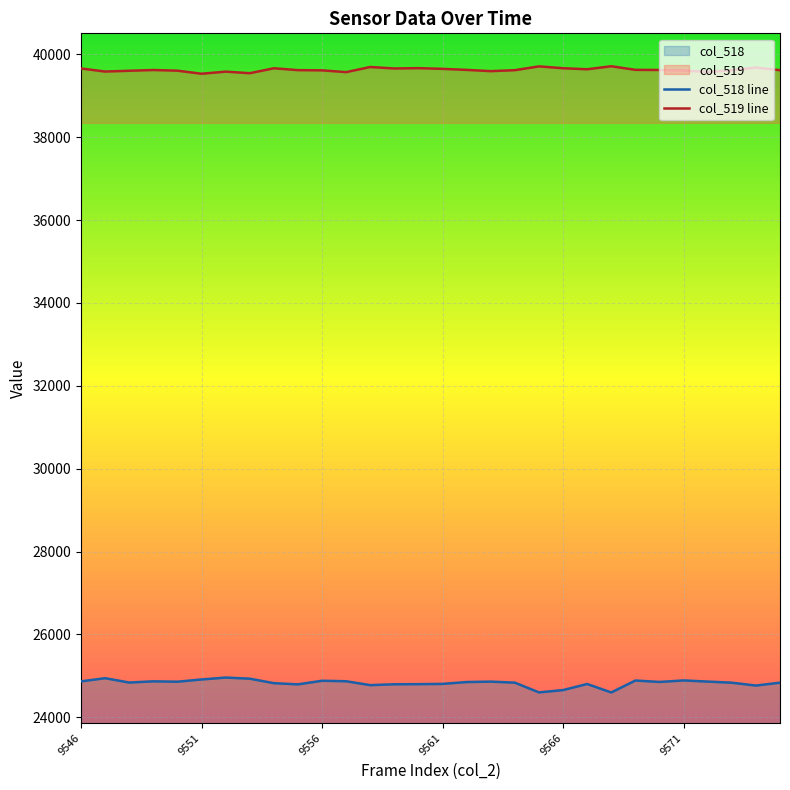

True or false: col_518 line has more than 0 points higher than both neighbors.

True